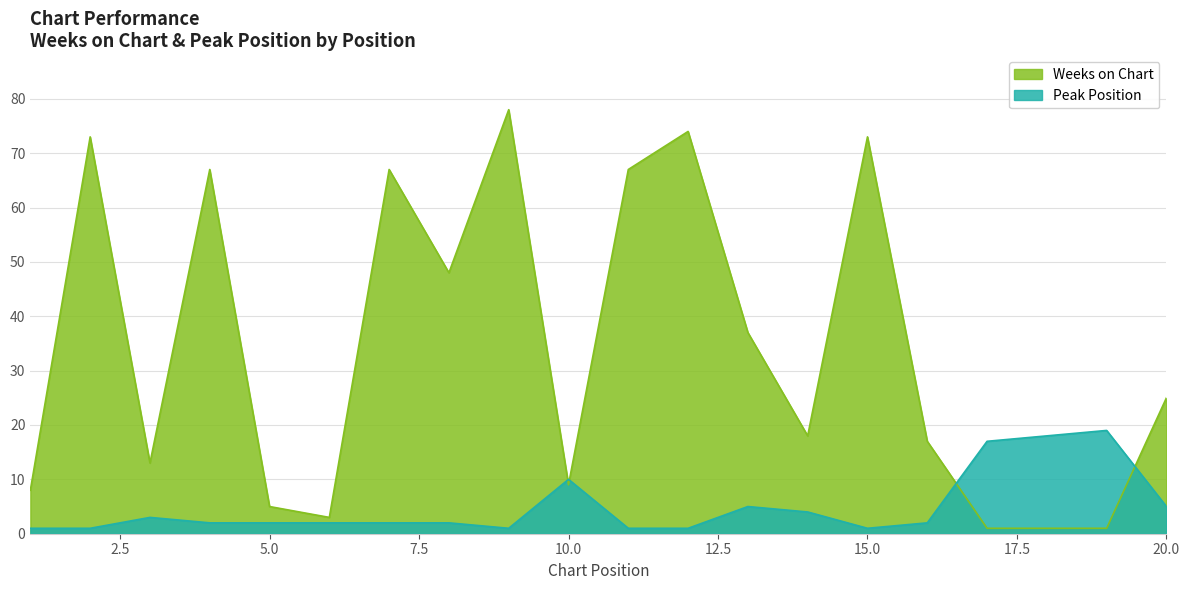

Between which two adjacent categories do Peak Position and Weeks on Chart first intersect?

9 and 10